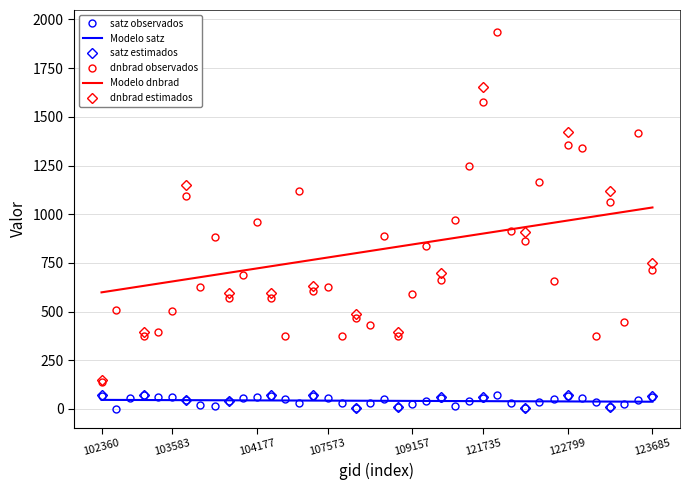

Where is satz nearest to the value 35?

122983